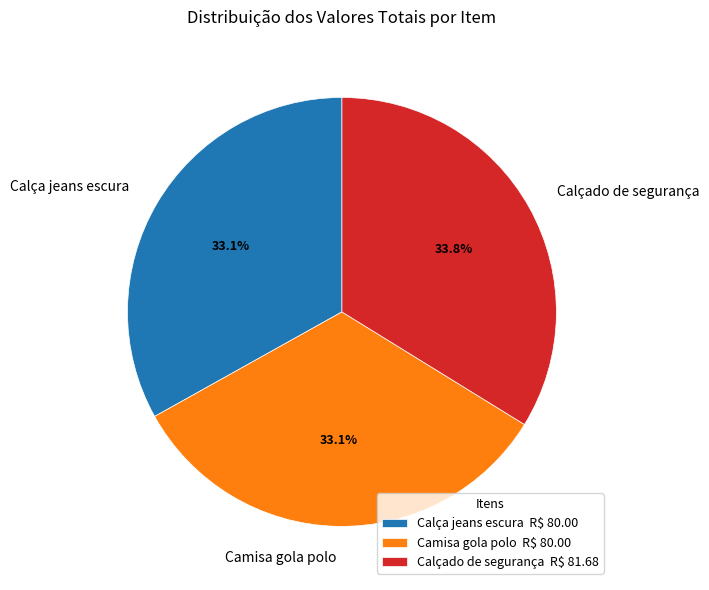

Count the number of slices in the pie.

3